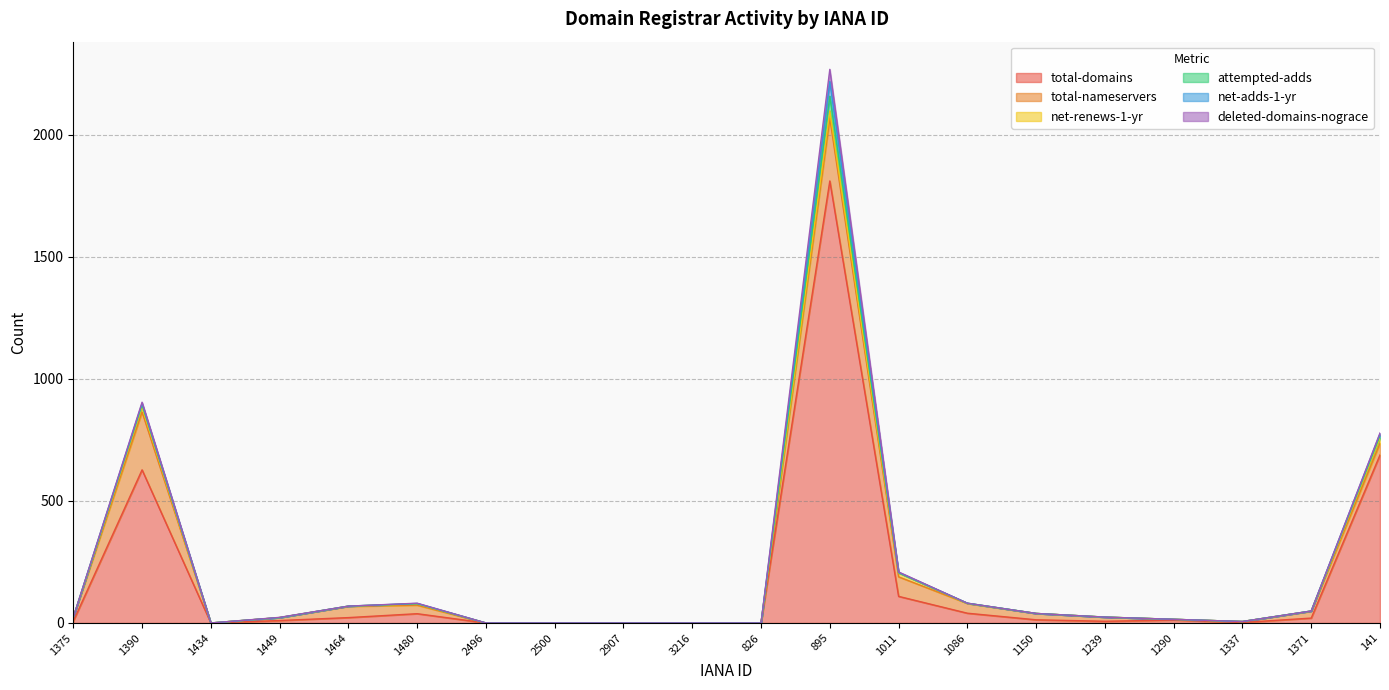

At 1390, list the series in order from smallest to largest.

net-adds-1-yr, deleted-domains-nograce, attempted-adds, net-renews-1-yr, total-nameservers, total-domains